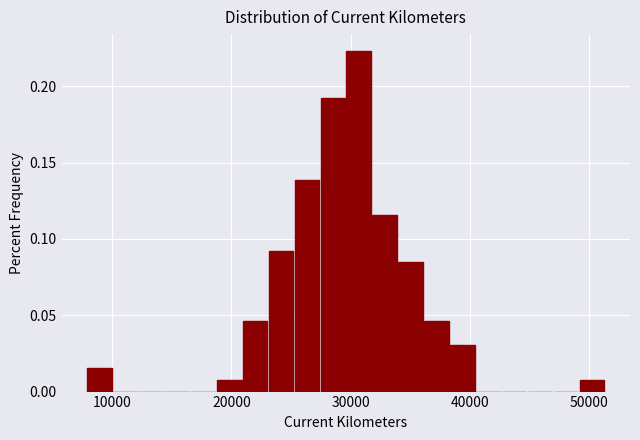

Read against the x-axis, roughly where is the centre of the tallest bar?

31000